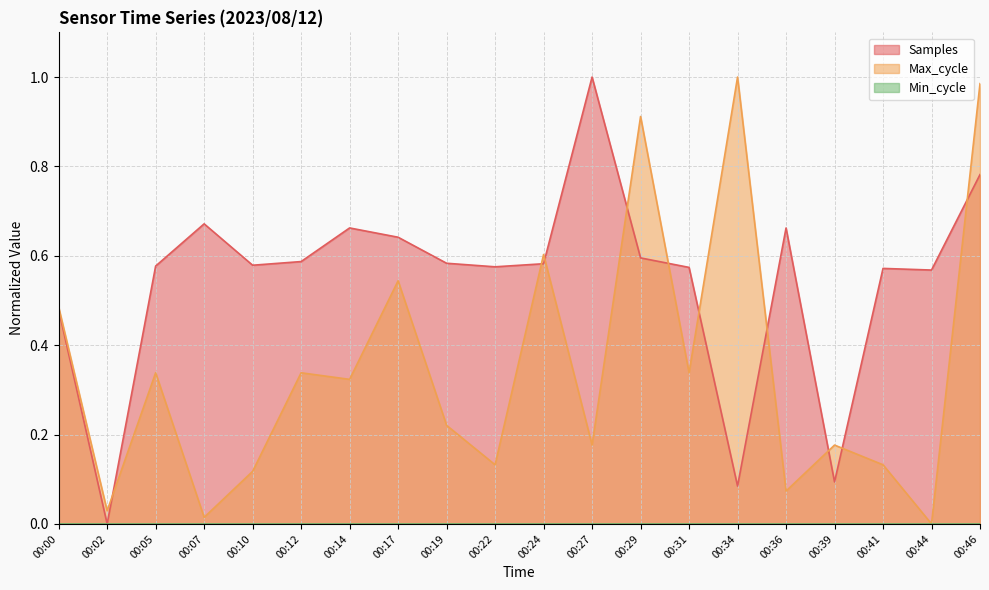

How many values in Samples are above zero?

19